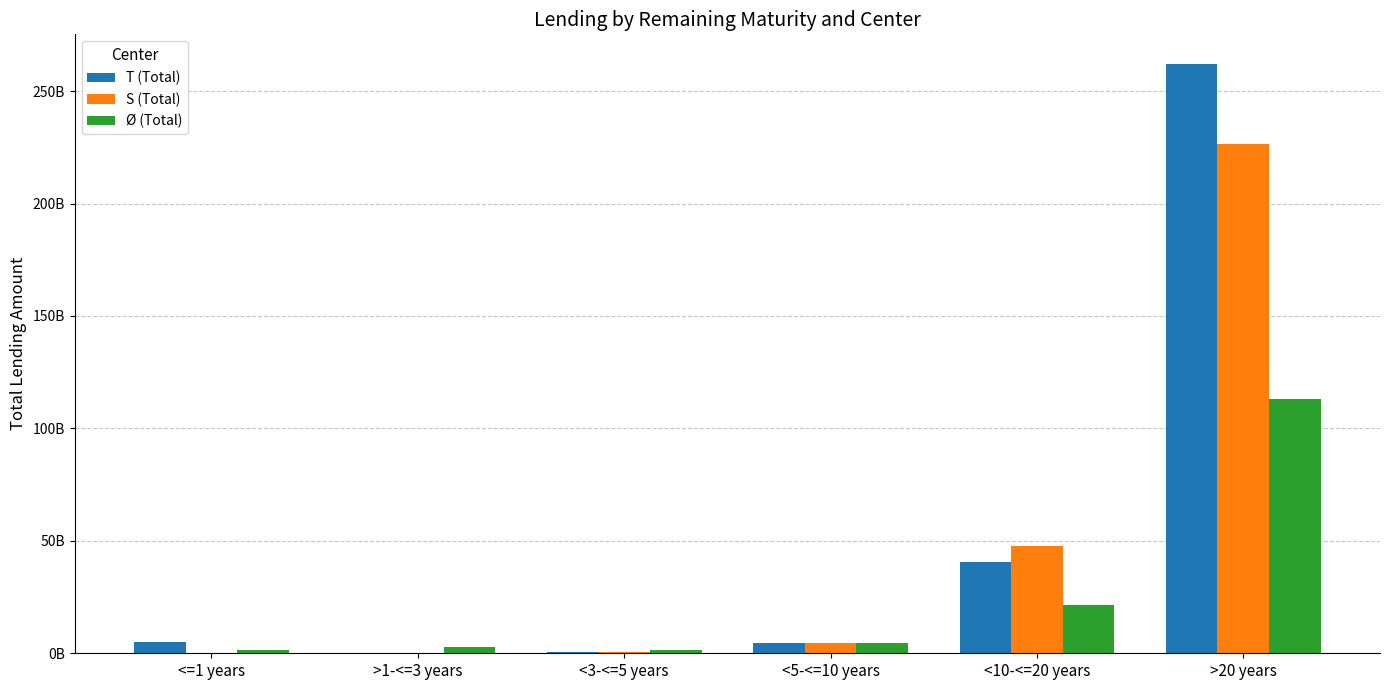

Where does the Ø (Total) series first go above 4702438804?

<5-<=10 years